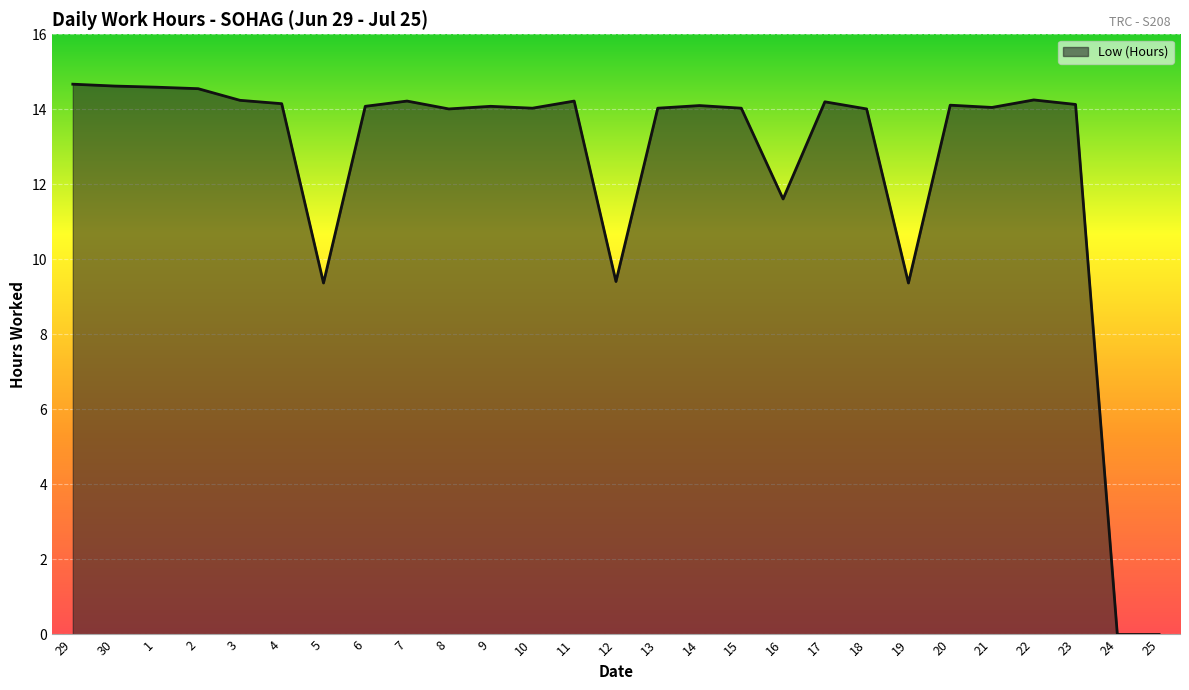

What position from the right is 6?

20